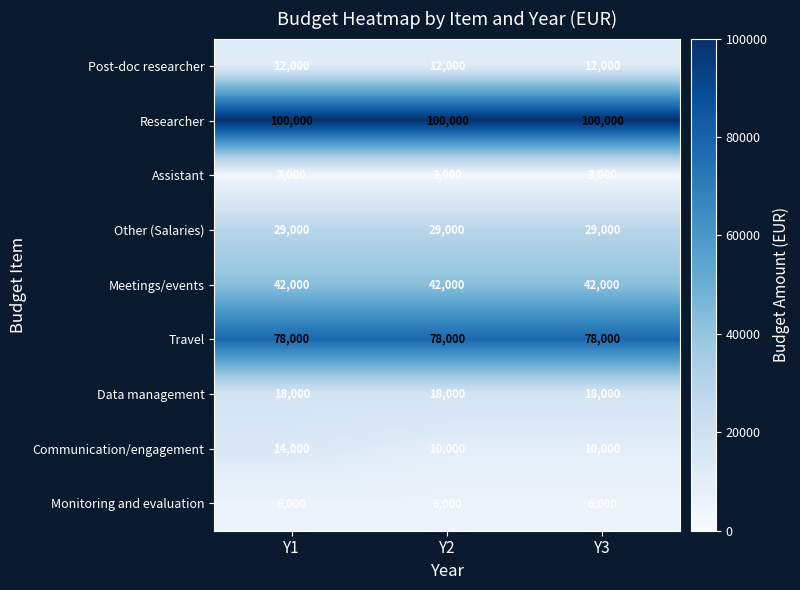

What is the average value of the Assistant series?

3000